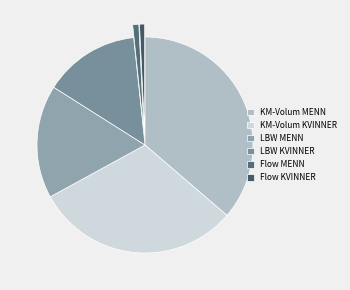

To the nearest percent, what is the combined percentage of KM-Volum MENN and KM-Volum KVINNER?

67%